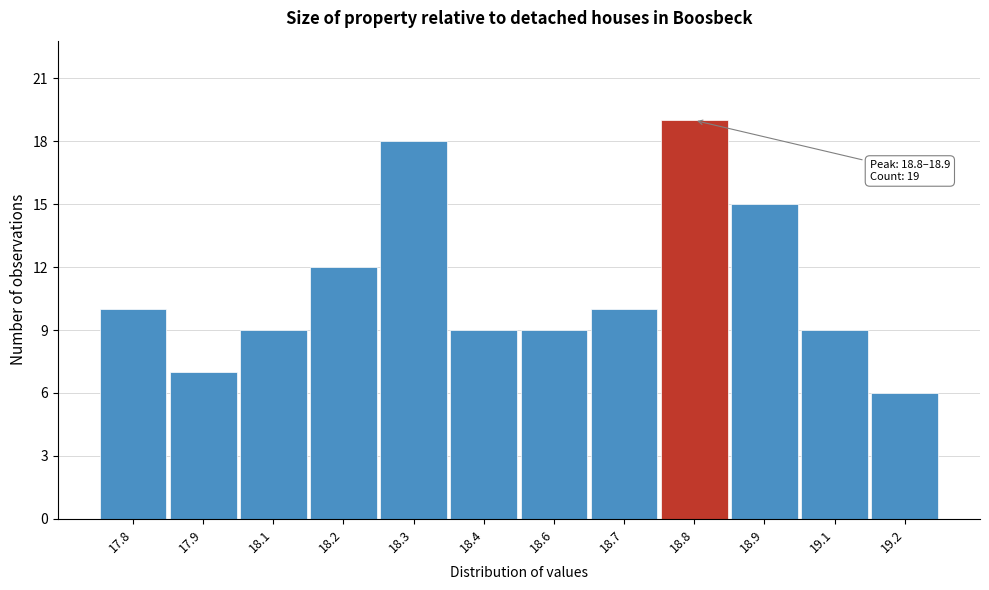

Reading left to right, what are all the values shown in this chart?

10	7	9	12	18	9	9	10	19	15	9	6